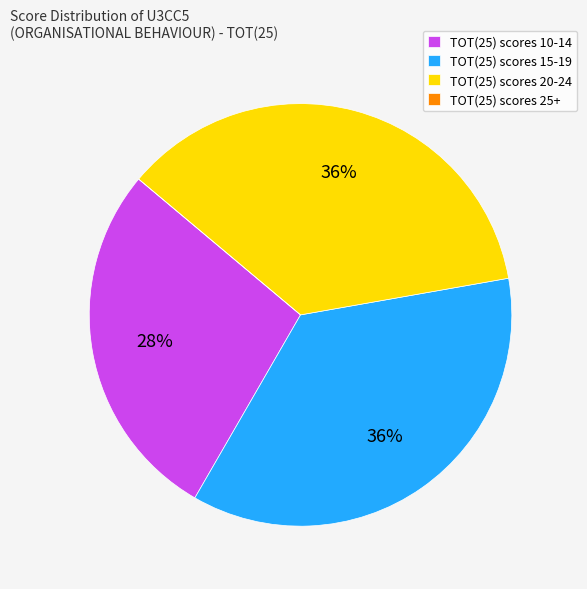

To the nearest percent, what portion does TOT(25) scores 20-24 represent?

36%